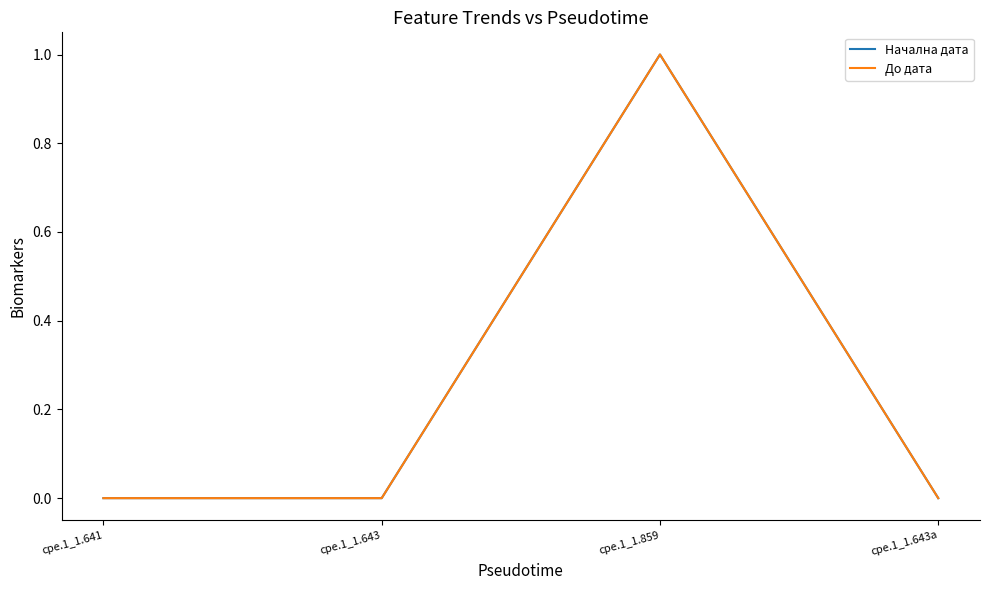

Which has a higher value, cpe.1_1.859 or cpe.1_1.641?

cpe.1_1.859